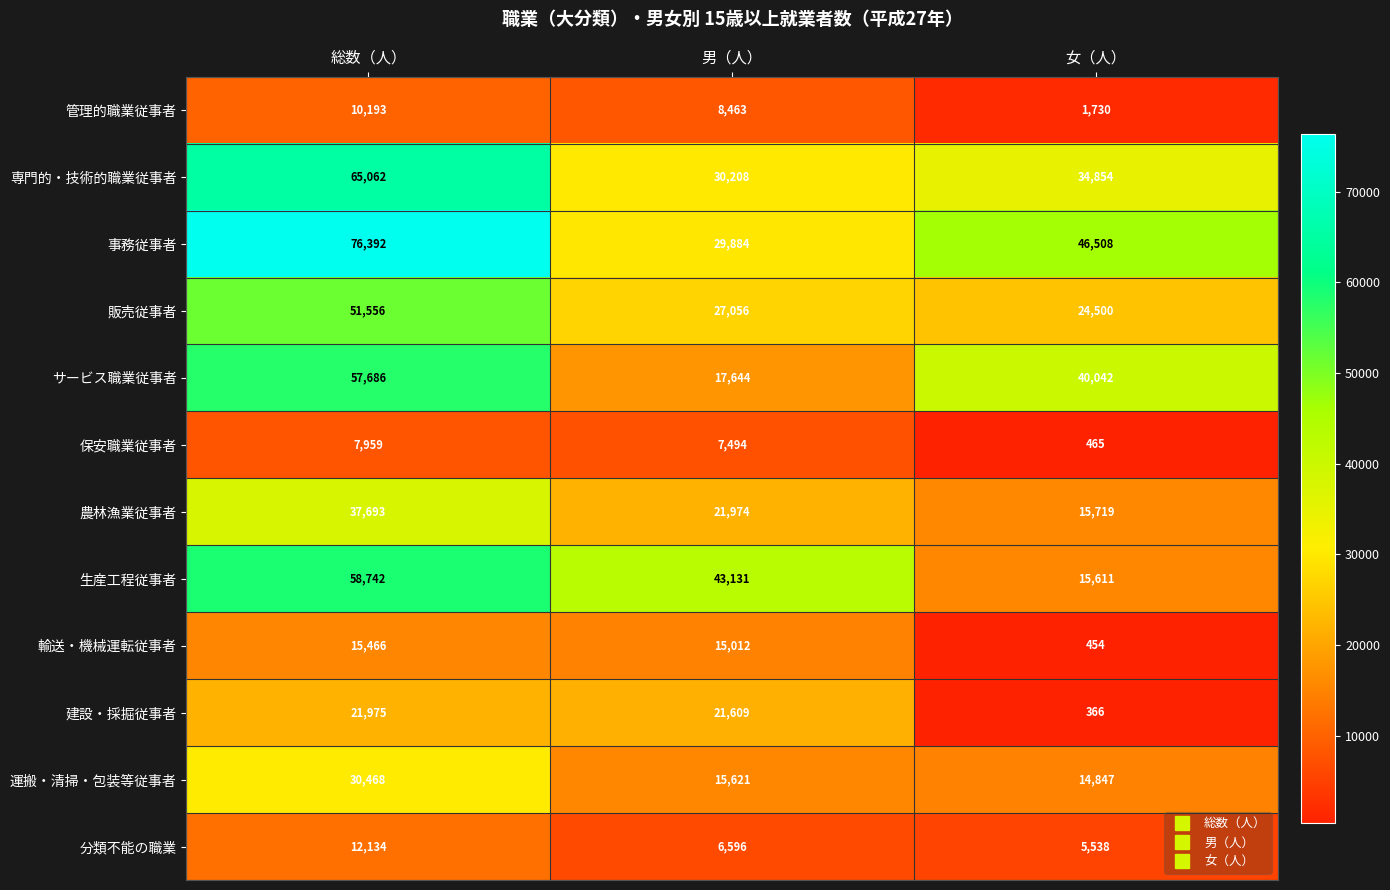

At which label does 保安職業従事者 reach its peak?

総数（人）